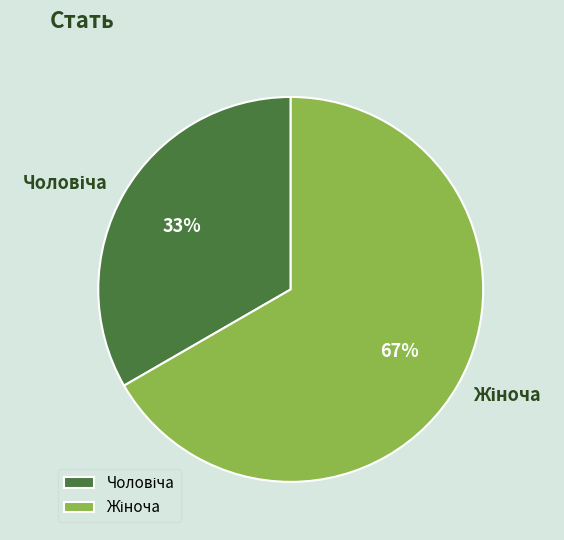

Does any single category account for the majority?

Yes